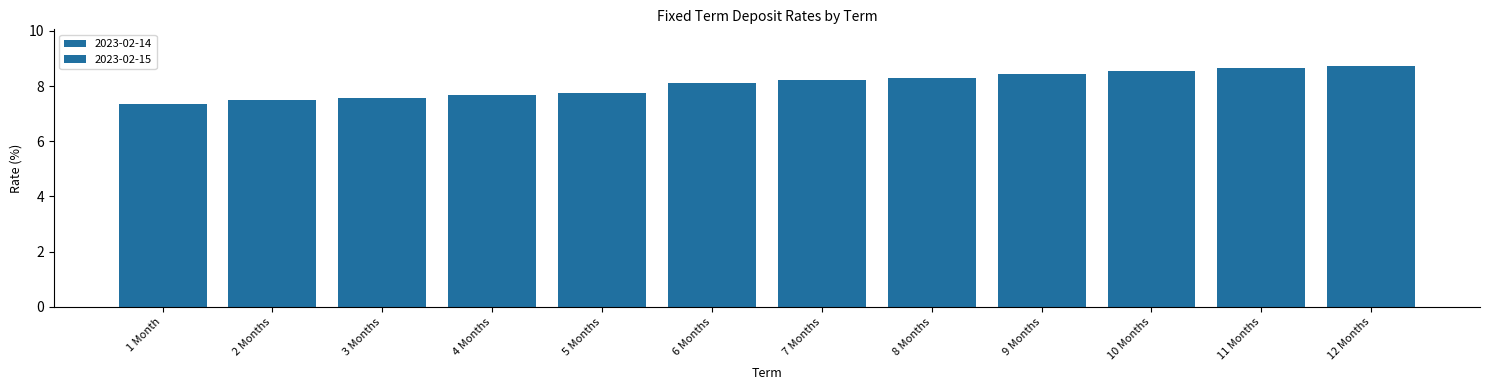

How many data points in 2023-02-14 are less than 8?

5